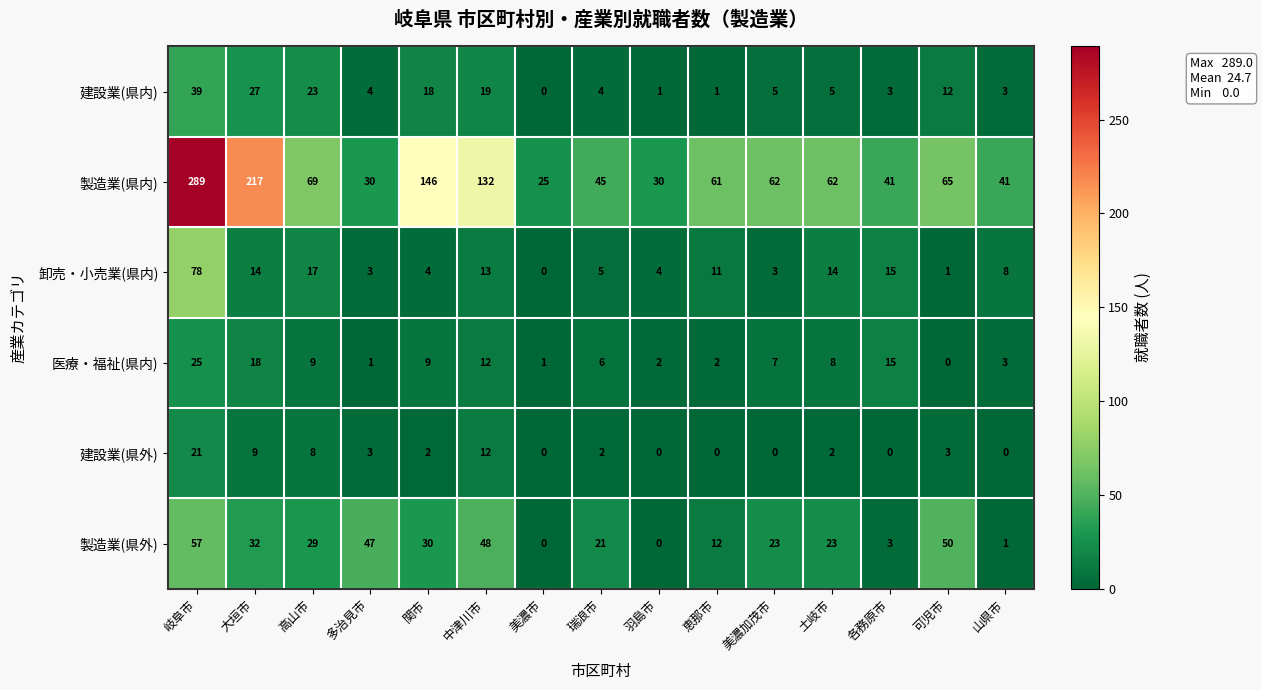

Is the value of 医療・福祉(県内) at 恵那市 greater than the value of 建設業(県内) at 恵那市?

Yes